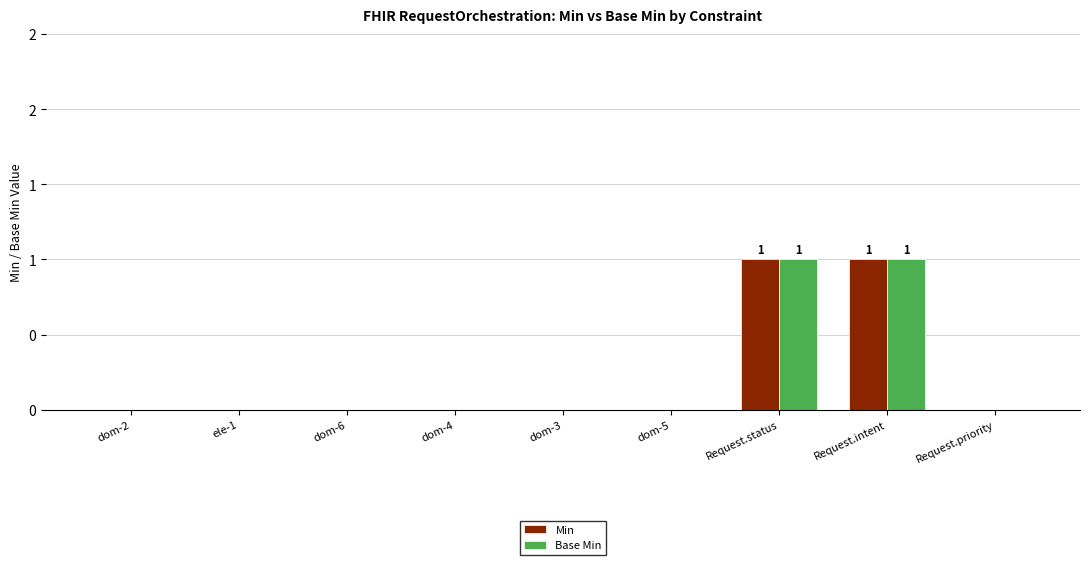

Reading left to right, transcribe all the data shown in this chart.

Min: 0	0	0	0	0	0	1	1	0
Base Min: 0	0	0	0	0	0	1	1	0